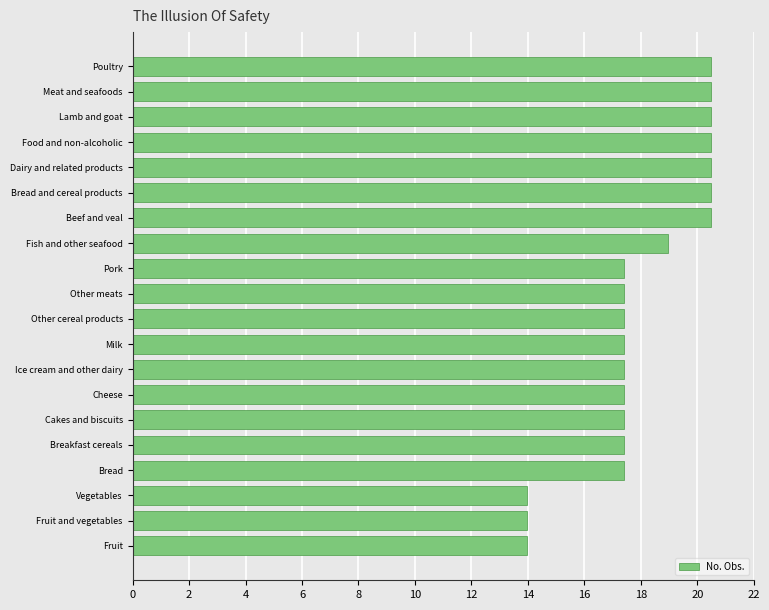

What is the difference between the maximum and minimum values?

6.5